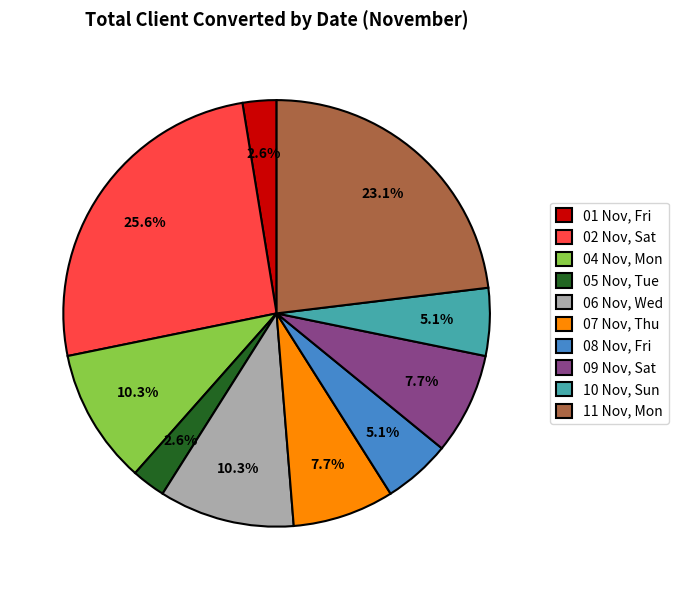

Which slice is the largest?

02 Nov, Sat